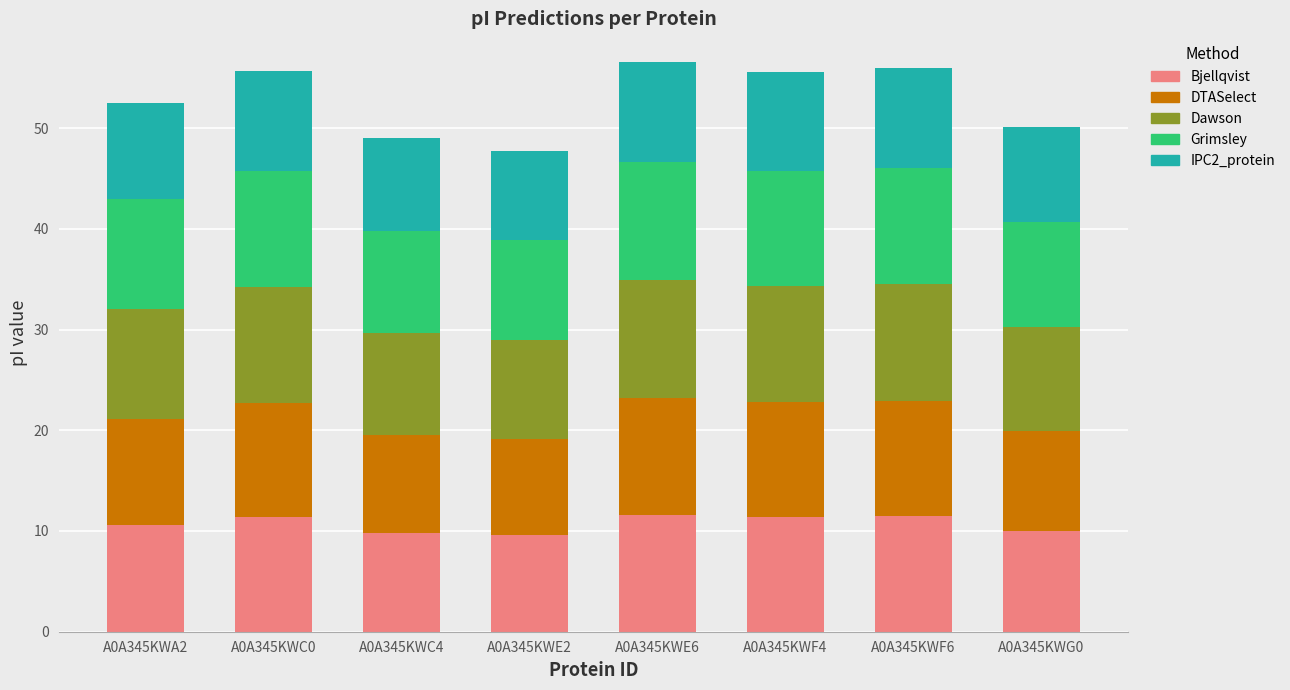

The Bjellqvist series shows 15.0 at A0A345KWC0. True or false?

False